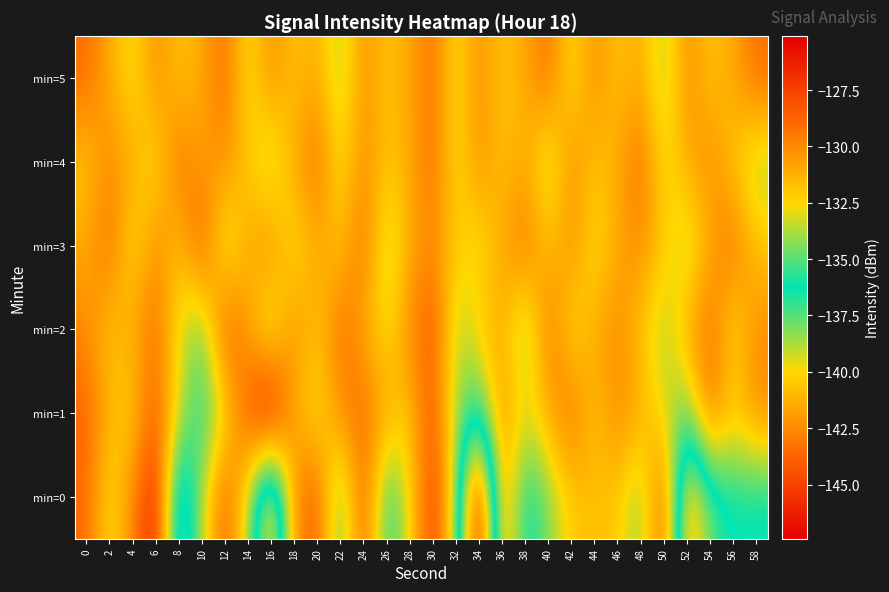

Which series changed the most between 26 and 50?

min=0